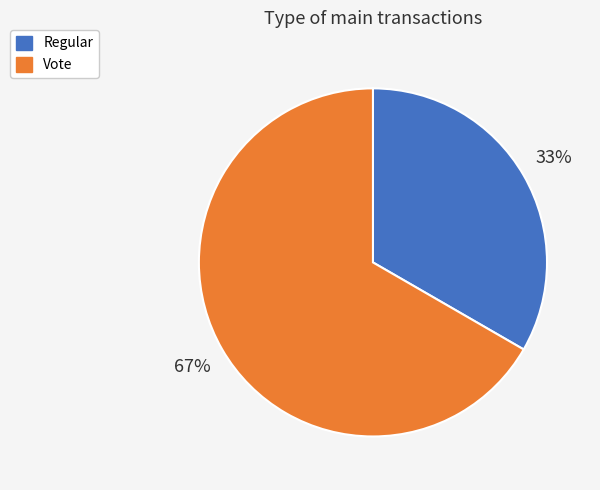

To the nearest percent, what is the combined percentage of Vote and Regular?

100%